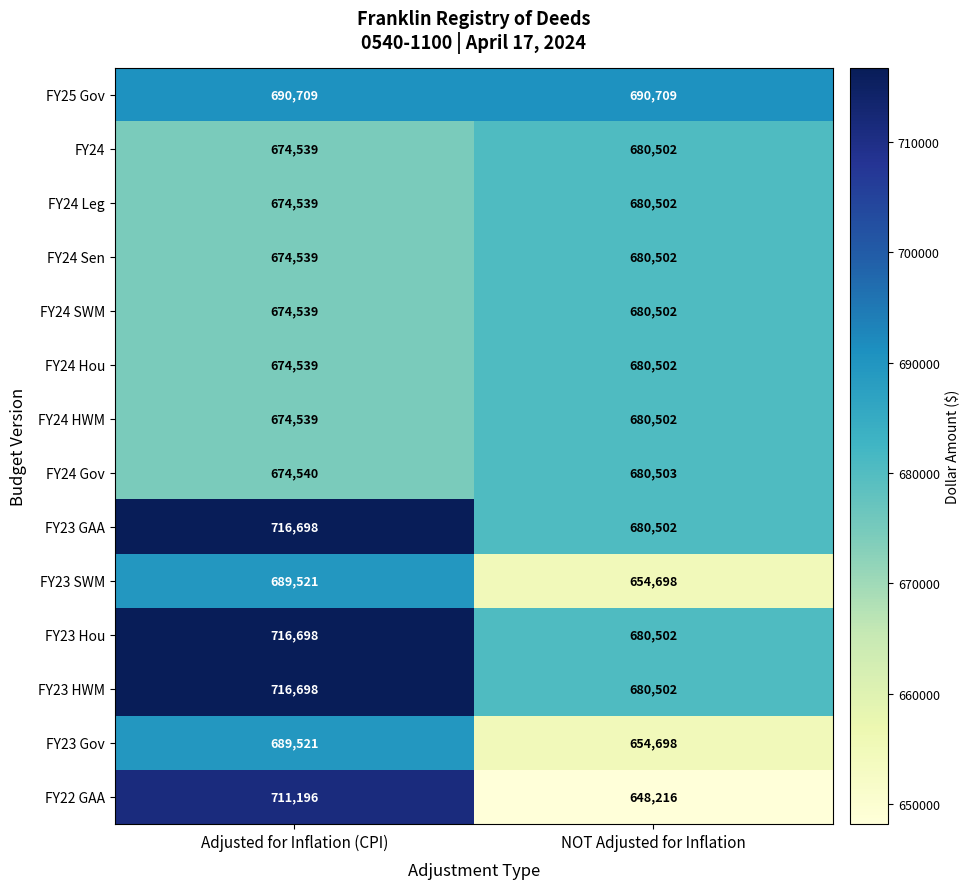

What is the total value across all series at Adjusted for Inflation (CPI)?

9652815